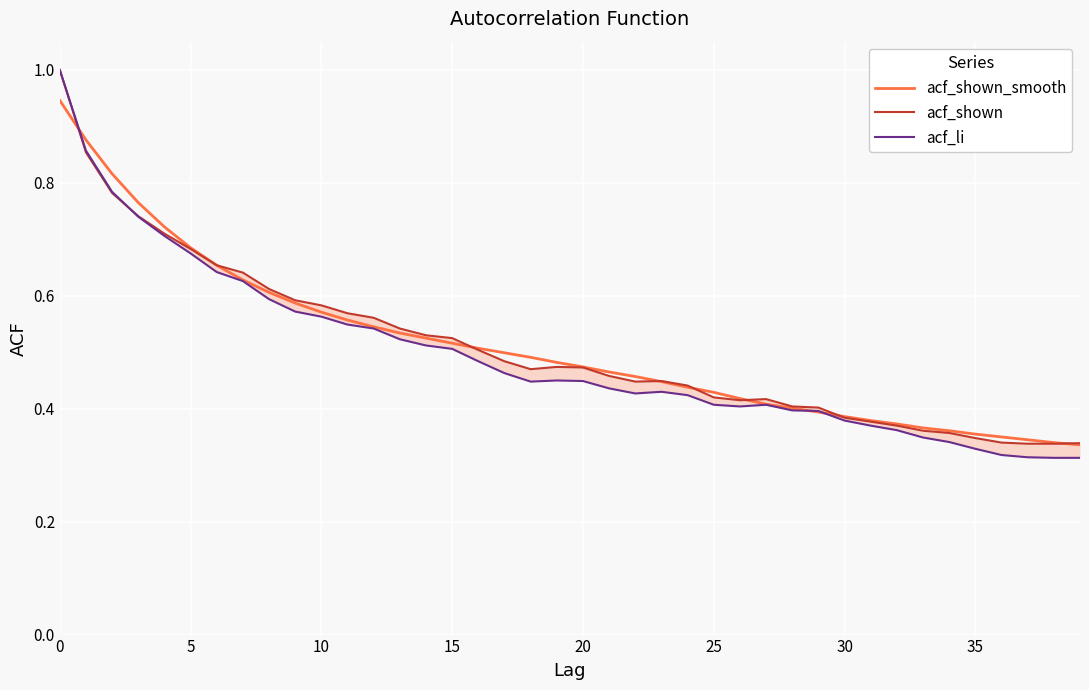

What is the maximum value for acf_li?

1.0